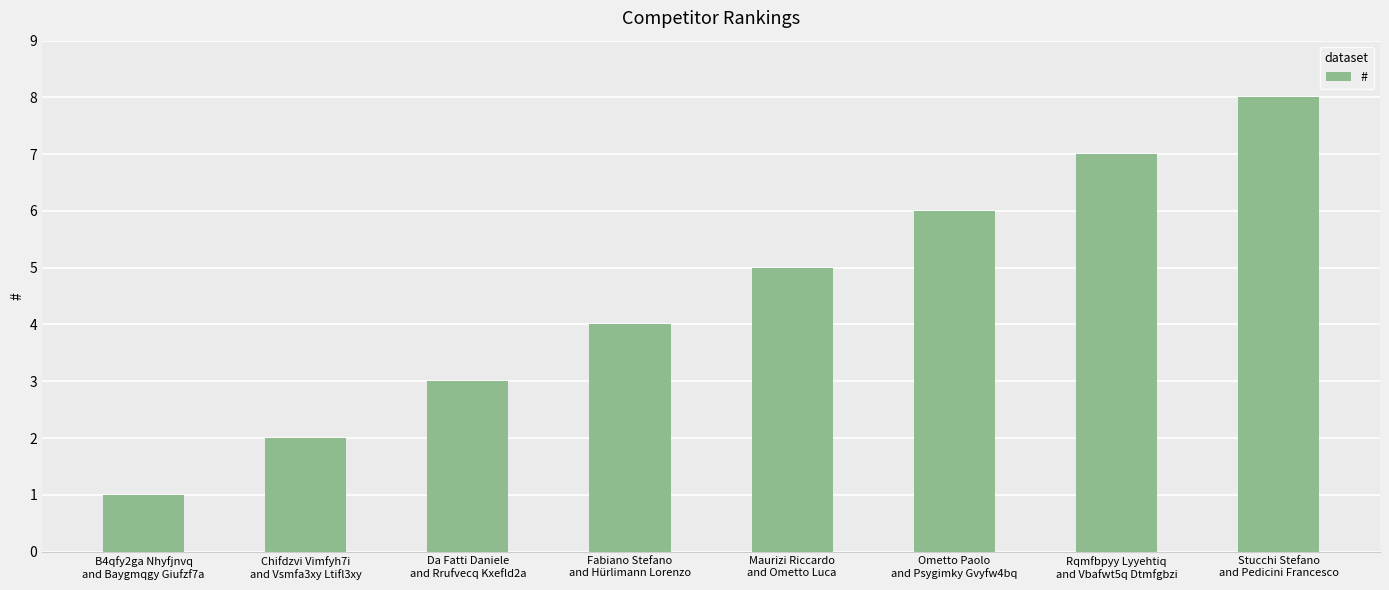

What position from the right is Da Fatti Daniele
and Rrufvecq Kxefld2a?

6